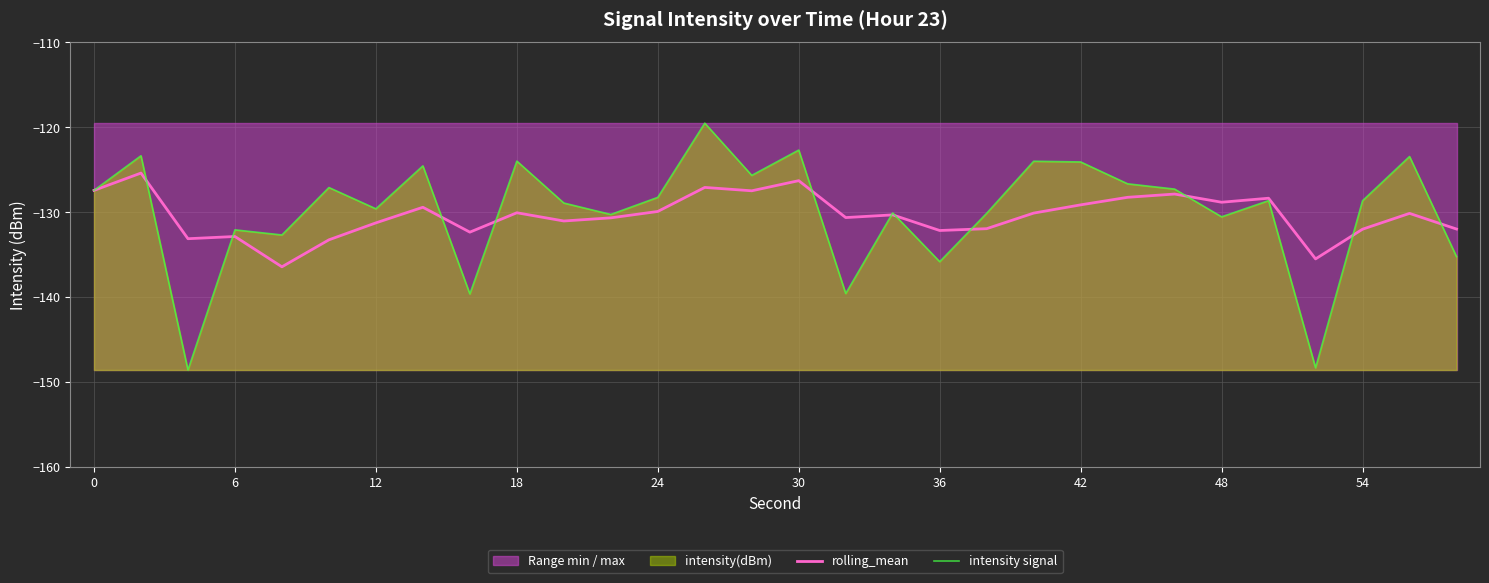

How many interior local valleys does the intensity signal series have?

10